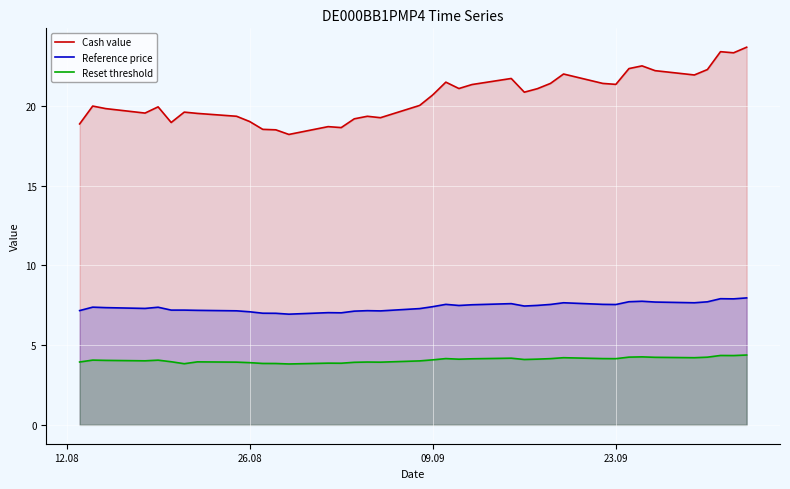

True or false: Reset threshold and Cash value cross at least once.

False